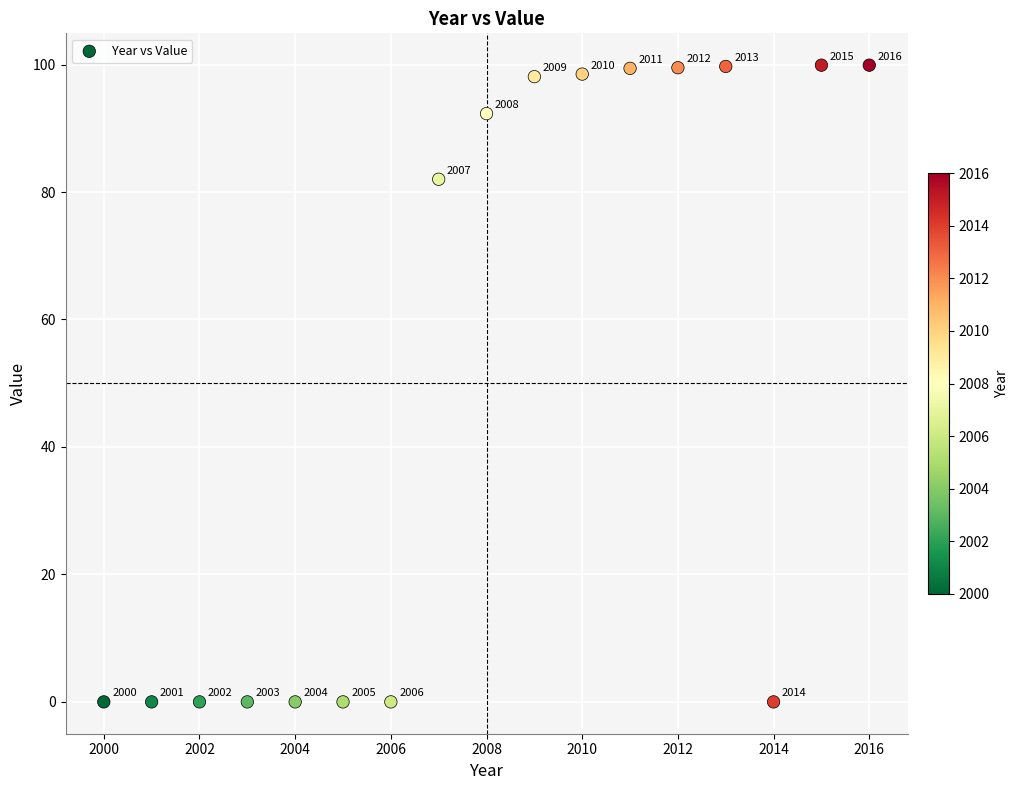

What is the range of X values (max minus min)?

16.0